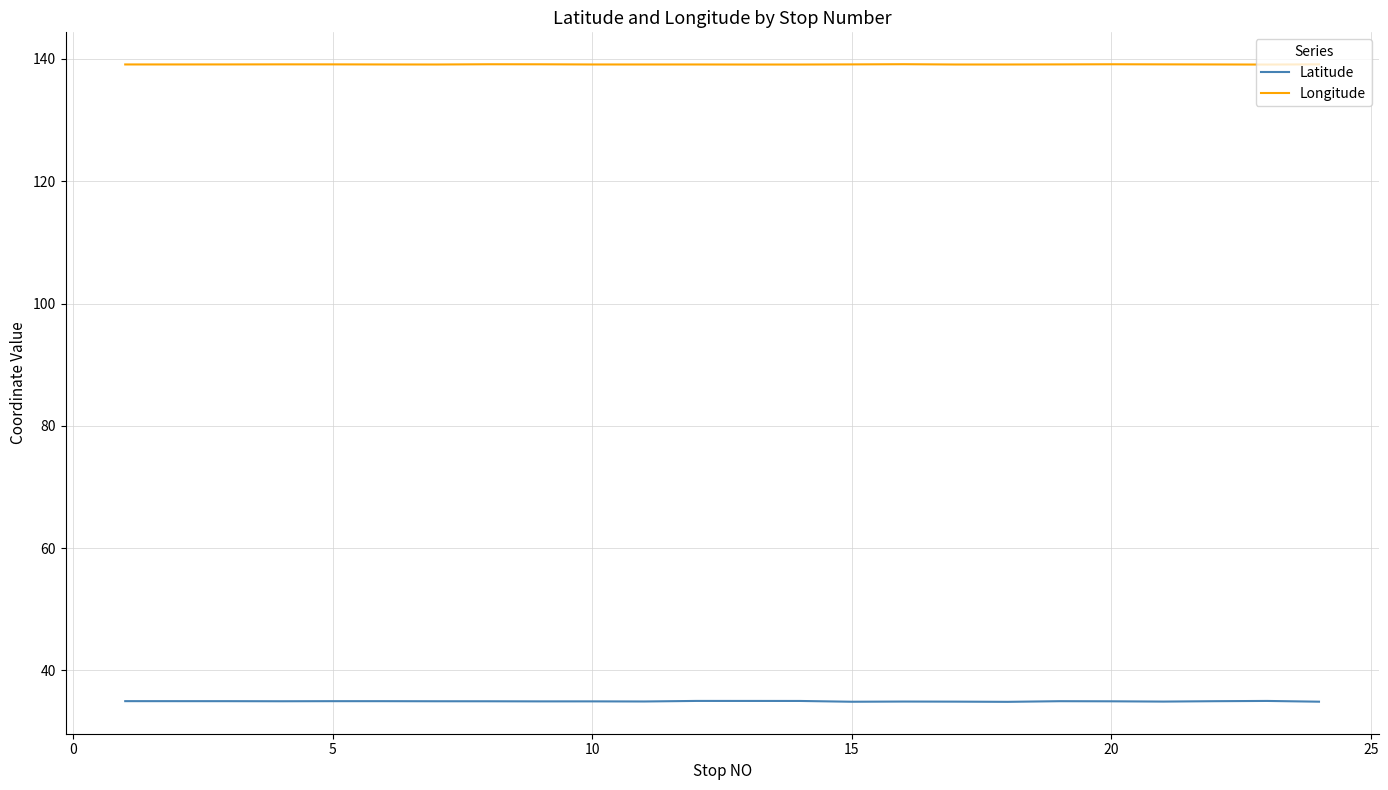

True or false: Latitude and Longitude intersect in this chart.

False